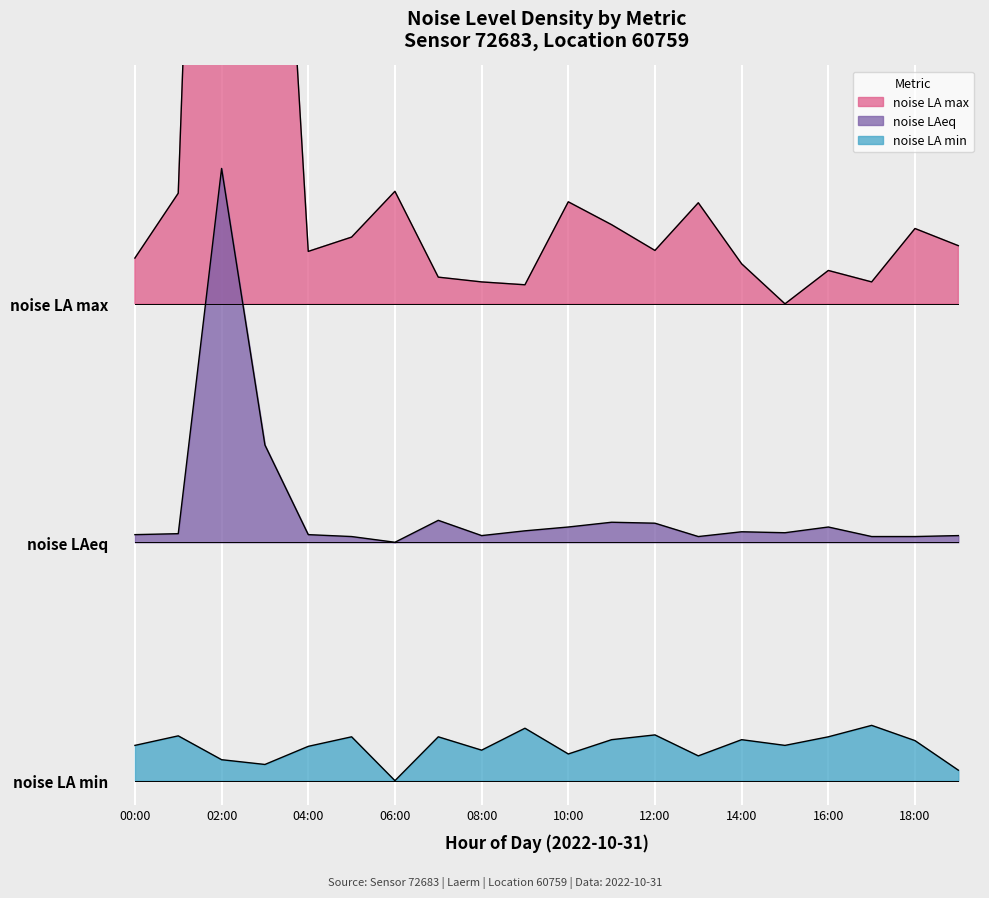

How many interior local valleys does the noise_LA_min series have?

6